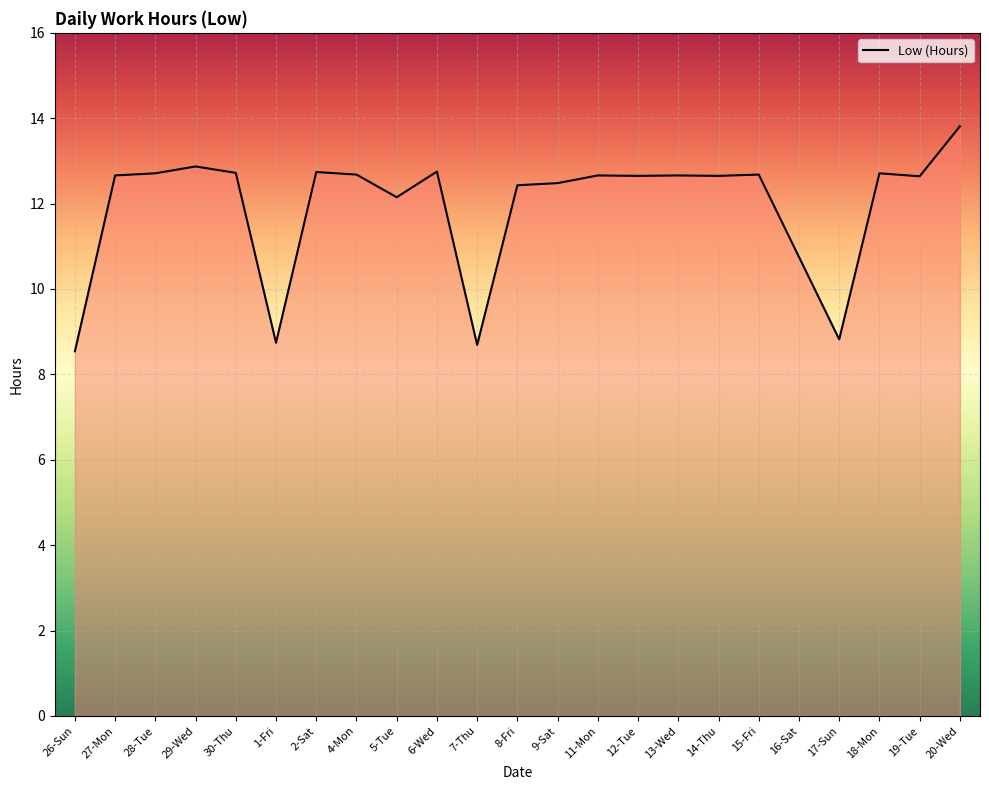

Approximately how many times larger is the value at 20-Wed compared to 11-Mon?

1.1